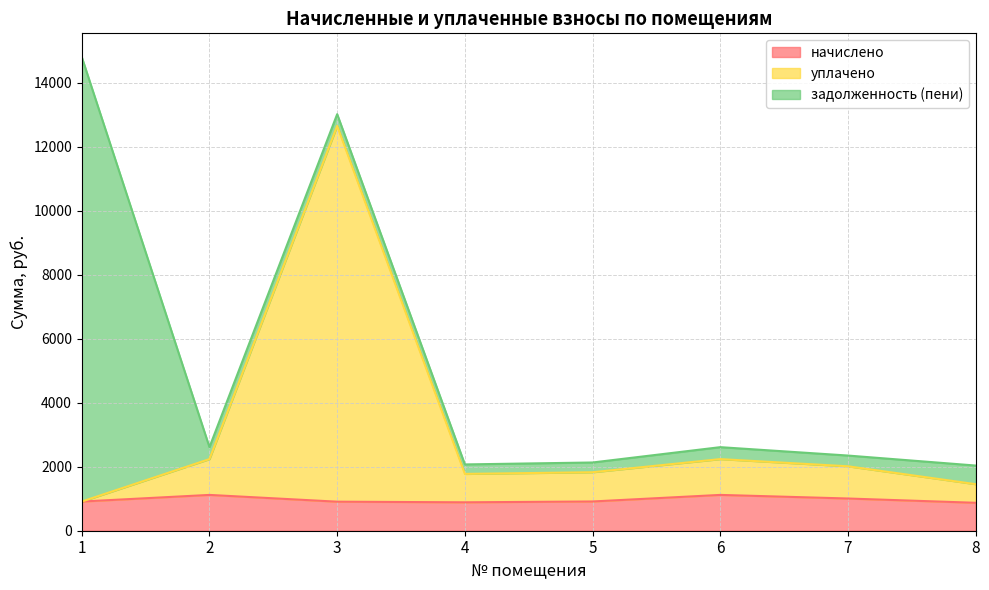

What is the difference between the уплачено values at 2 and 7?

224.6